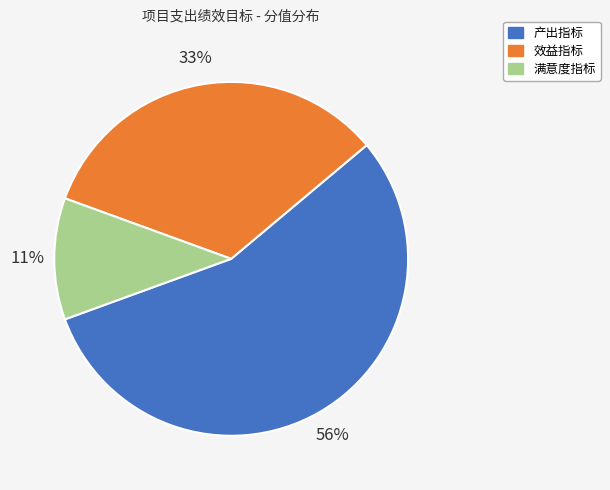

What percentage is the 效益指标 slice, to the nearest percent?

33%